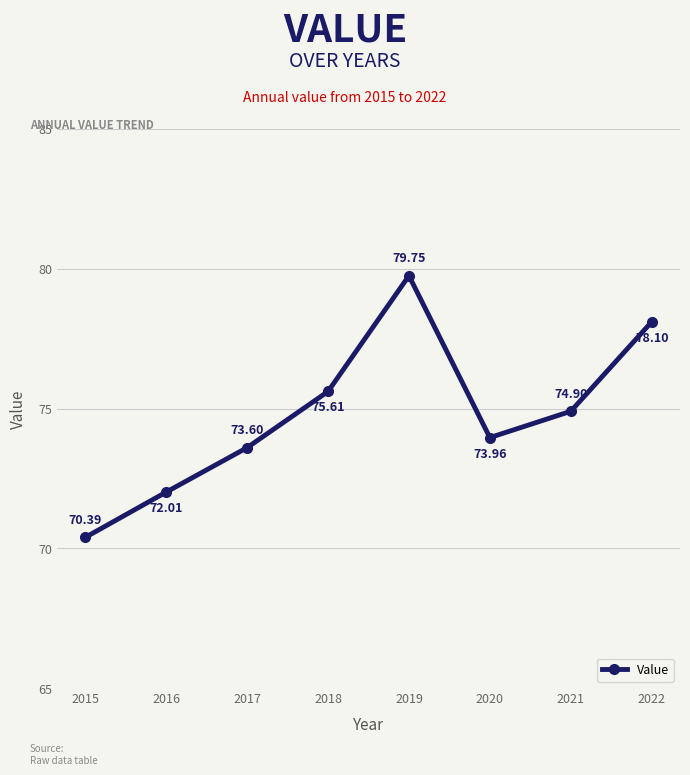

What is the value of the 2nd point from the left?

72.0